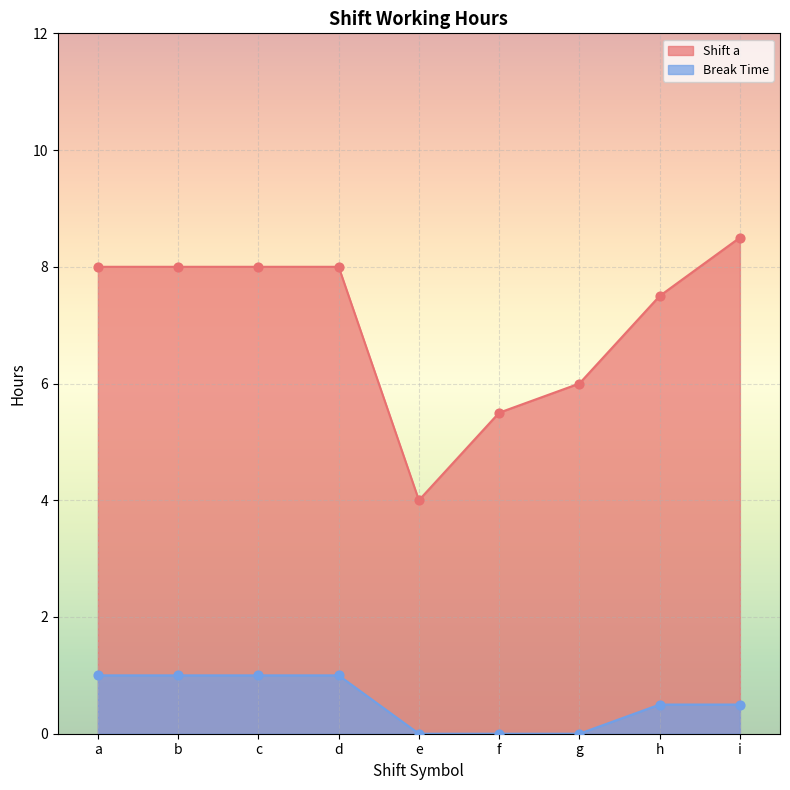

At which category is the sum across all series the highest?

b